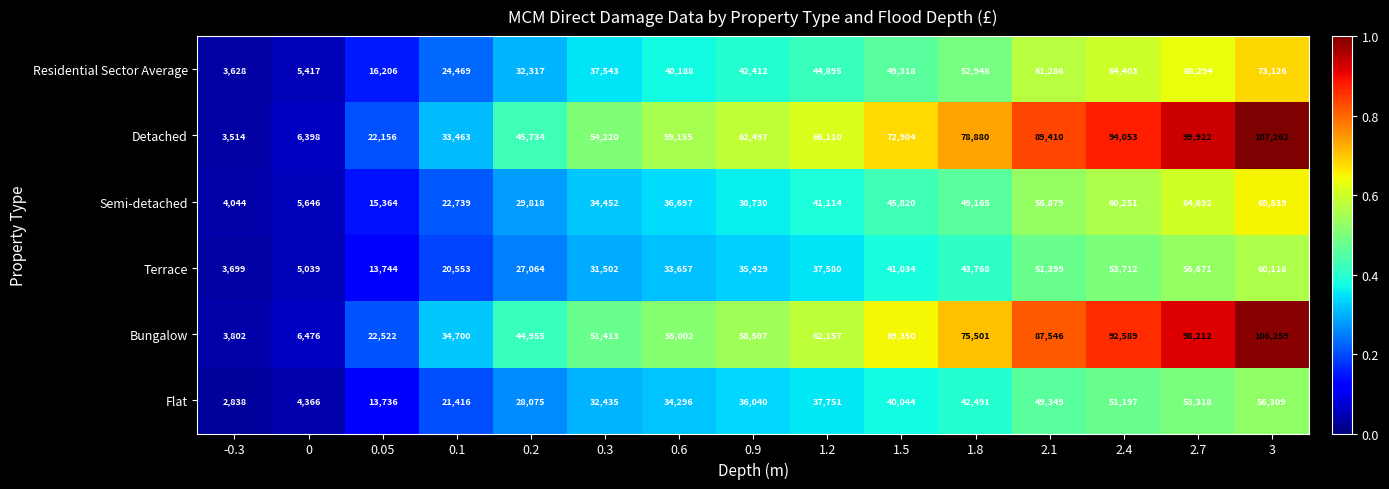

What is the lowest value of the Terrace series?

3699